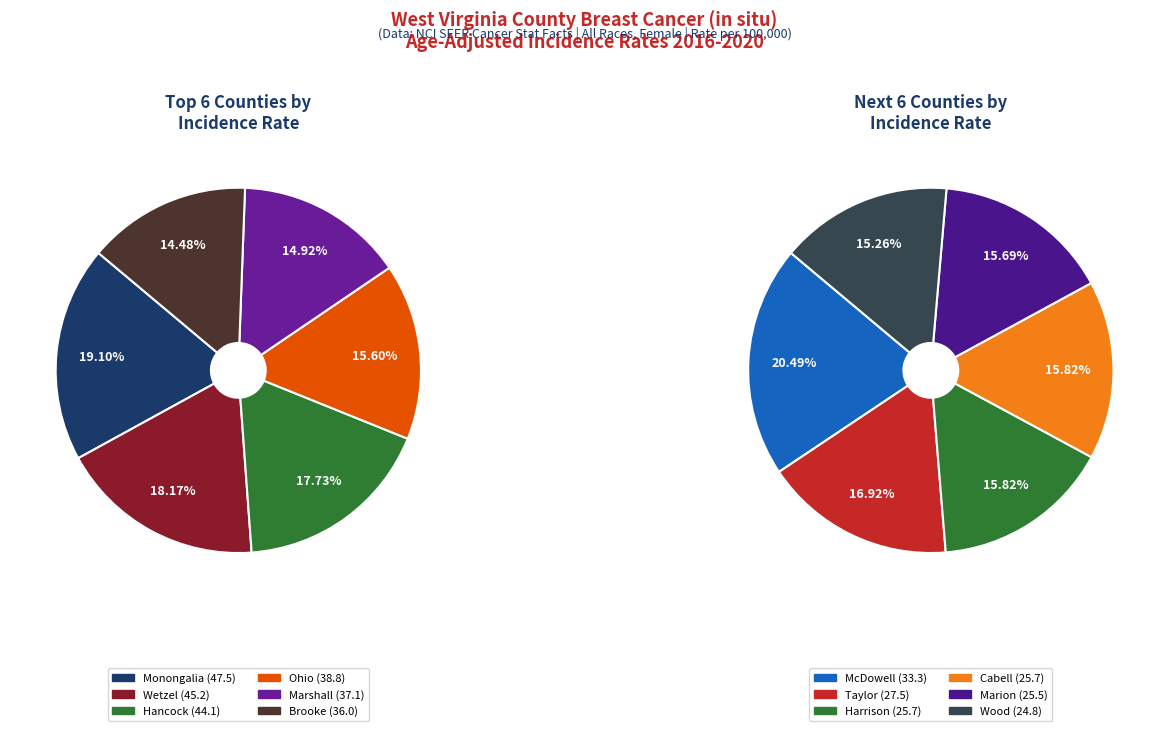

Does any single category account for the majority?

No